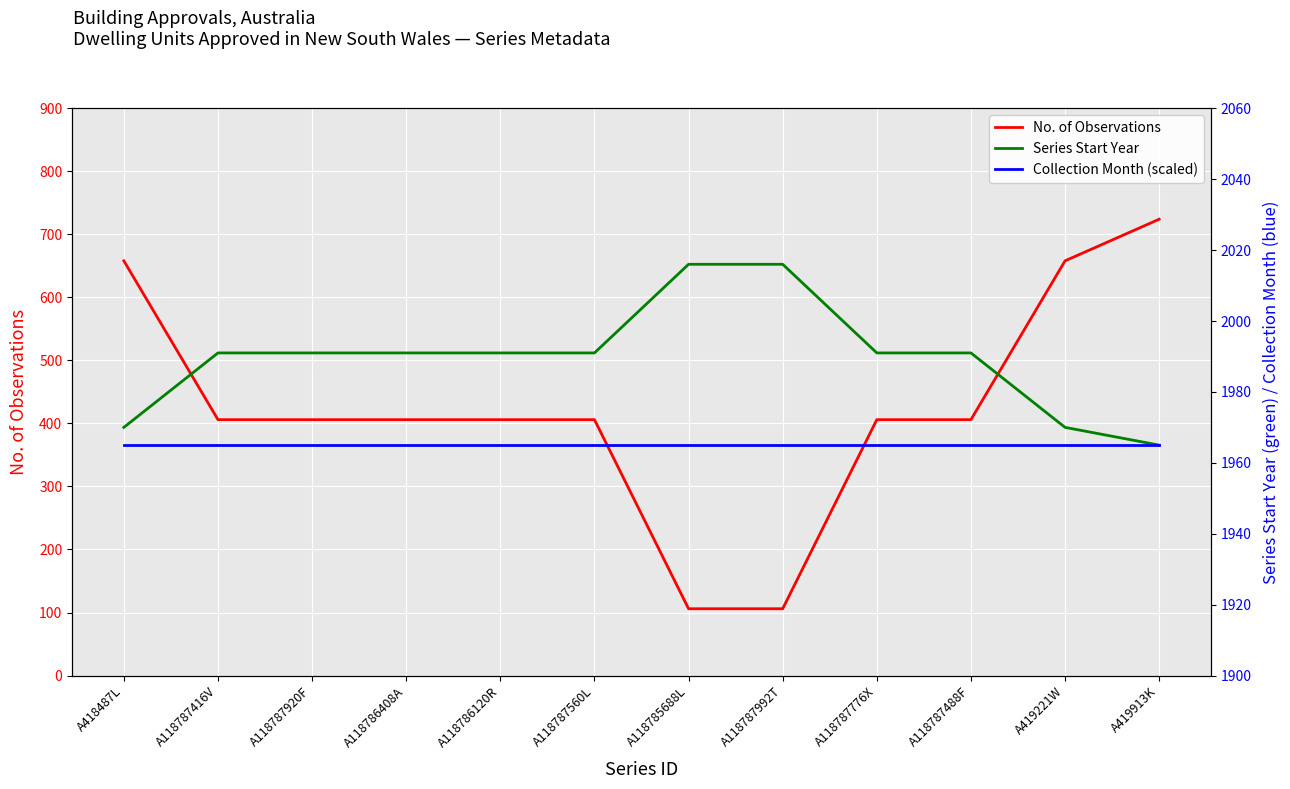

What is the label of the 11th point from the left?

A419221W